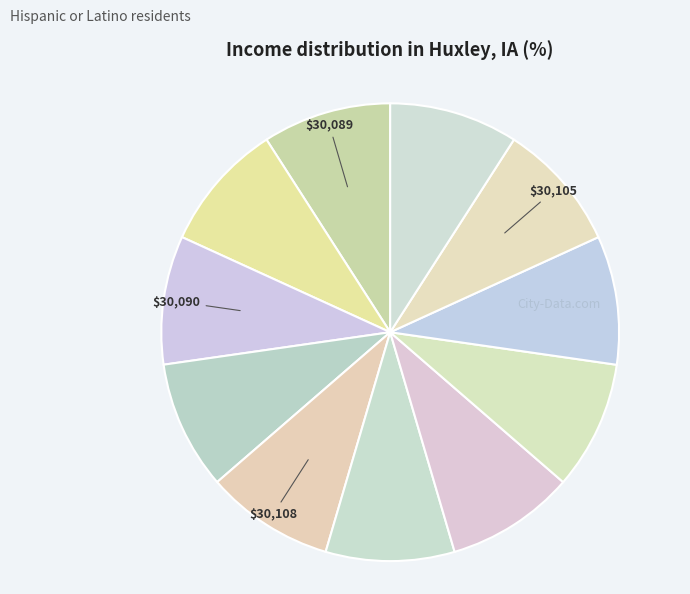

Count the number of slices in the pie.

11